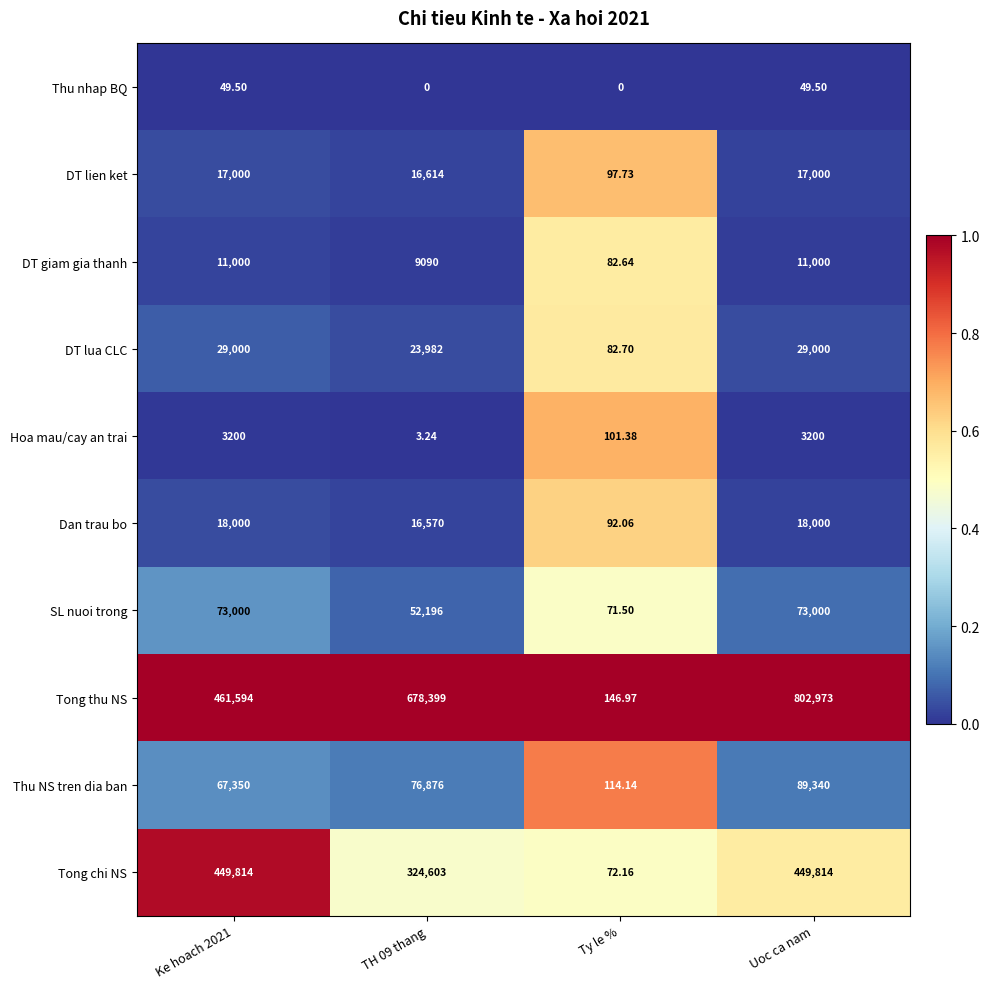

Rank the series by their maximum value, from highest to lowest.

Tong thu NS, Tong chi NS, Thu NS tren dia ban, SL nuoi trong, DT lua CLC, Dan trau bo, DT lien ket, DT giam gia thanh, Hoa mau/cay an trai, Thu nhap BQ